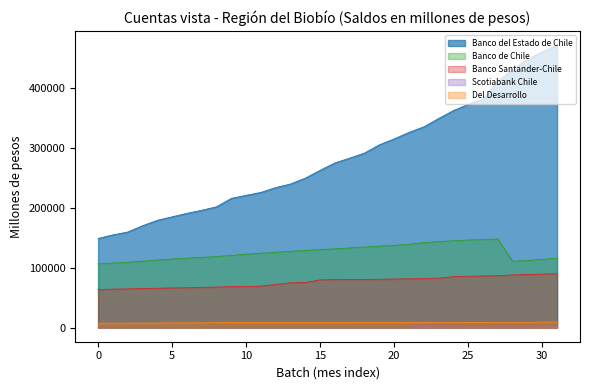

What is the total value across all series at 9?

414250